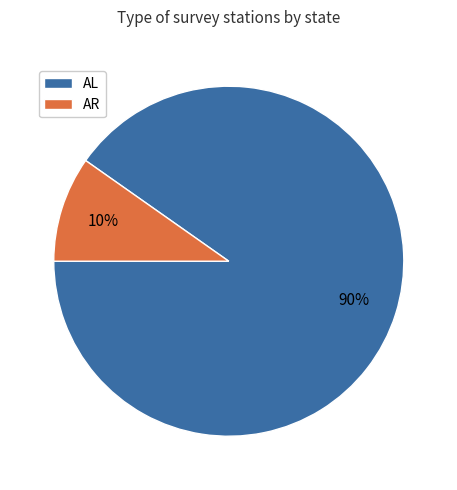

Is there any slice that represents more than half of the pie?

Yes